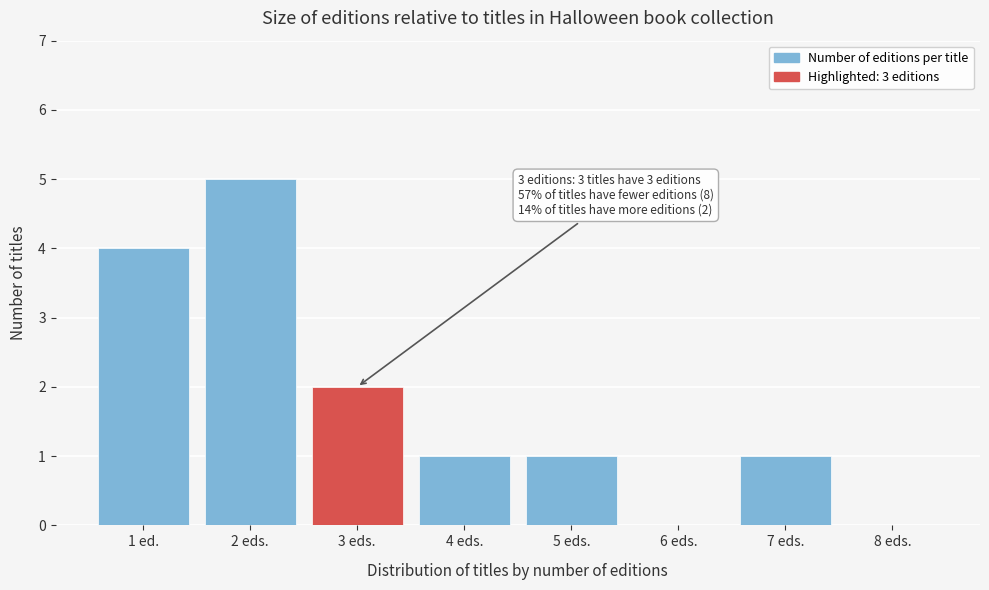

Reading left to right, extract all data points from this chart.

1 ed.=4	2 eds.=5	3 eds.=2	4 eds.=1	5 eds.=1	6 eds.=0	7 eds.=1	8 eds.=0